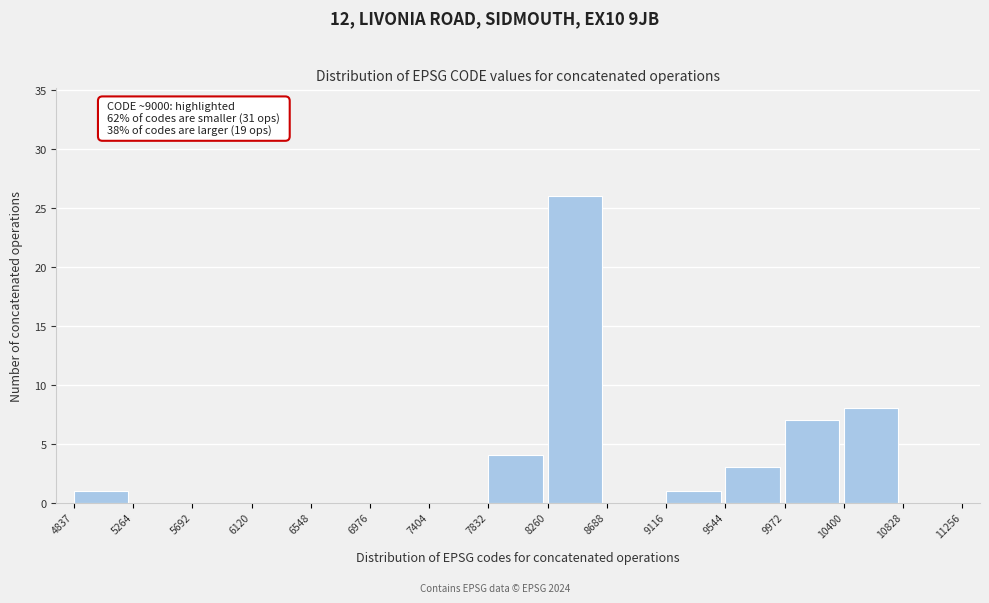

Which range on the x-axis has the tallest bar?

8260 to 8688